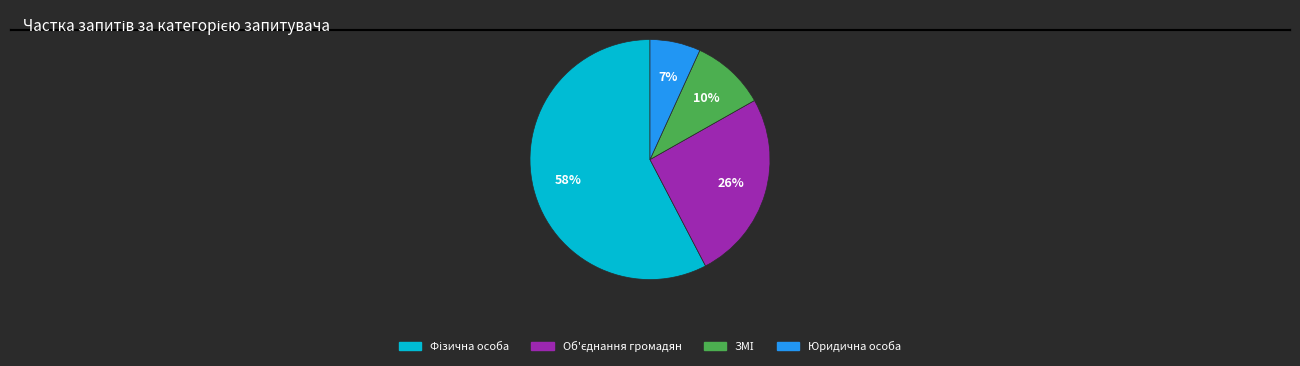

To the nearest percent, what percentage of the pie is Юридична особа?

7%